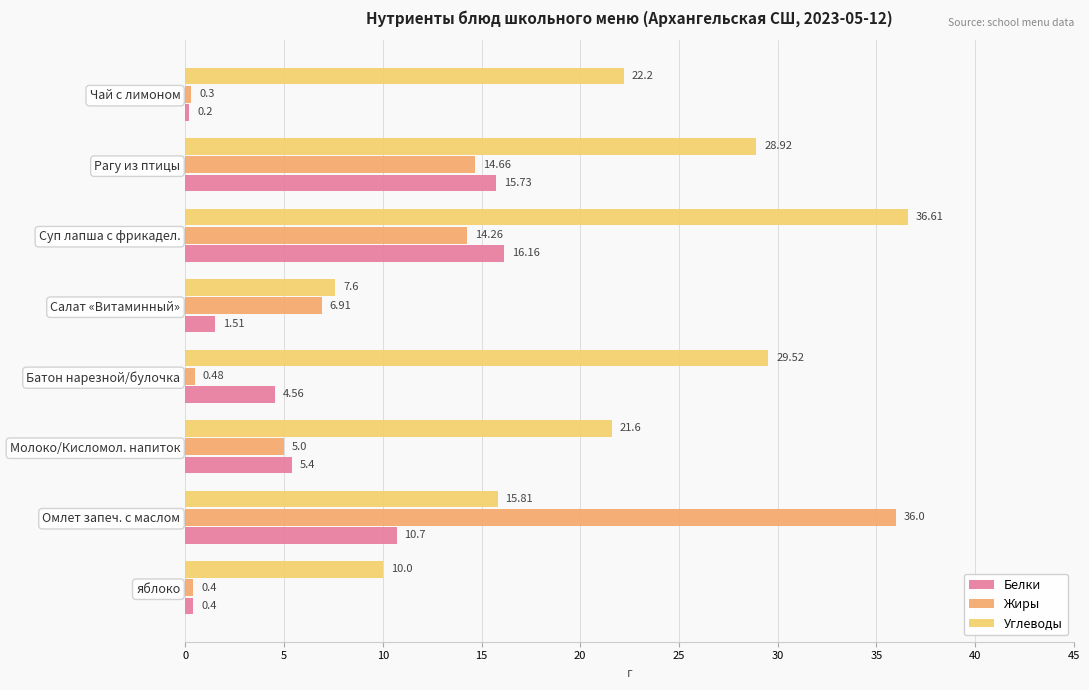

At which label is Белки closest to 8?

Молоко/Кисломол. напиток